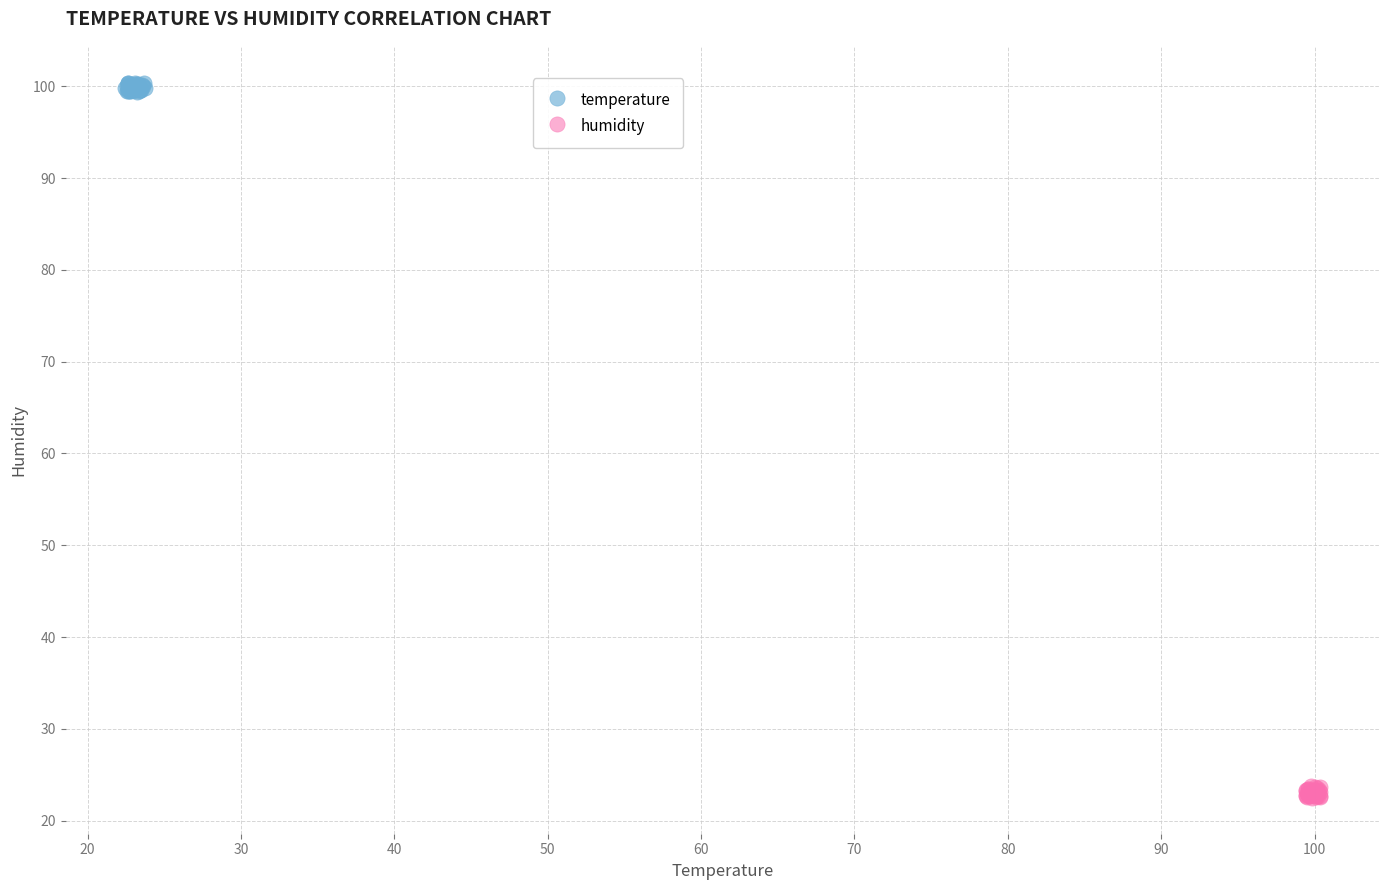

What are all the series names shown in the legend?

temperature, humidity